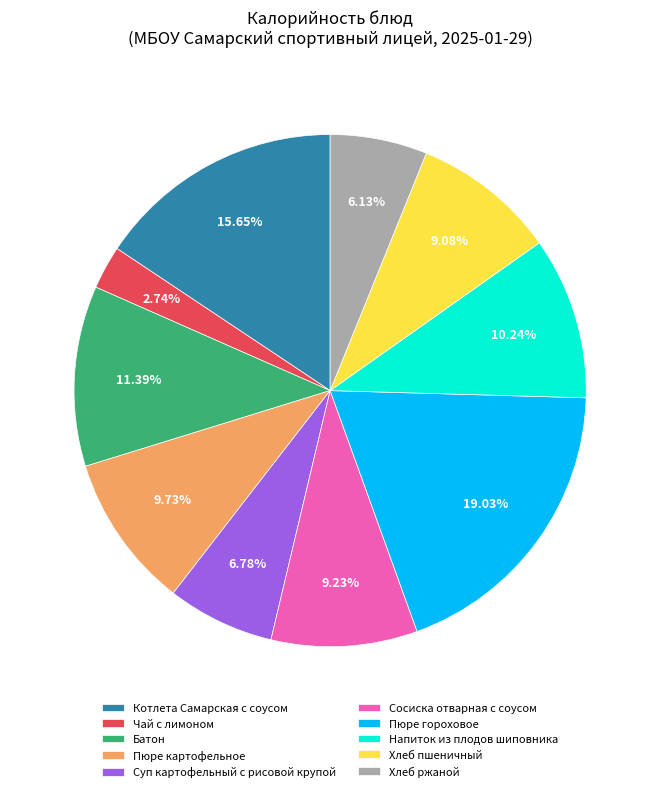

Which slice is the largest?

Пюре гороховое